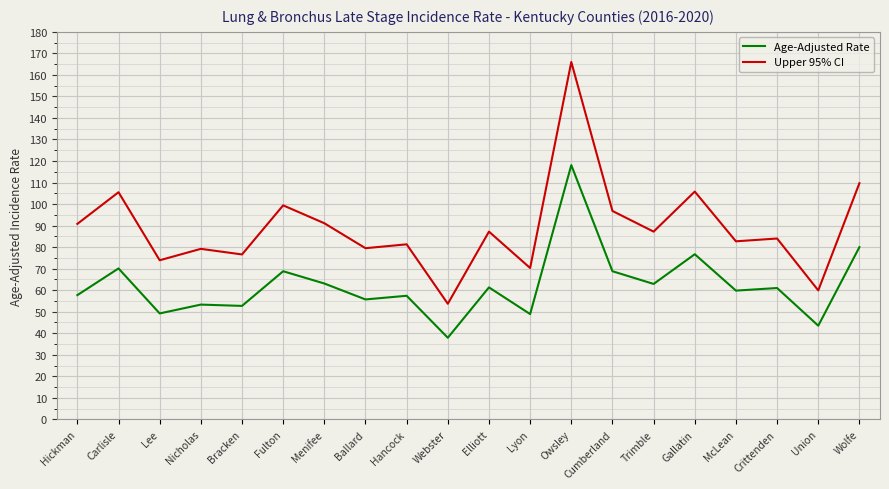

At which category is the sum across all series the highest?

Owsley